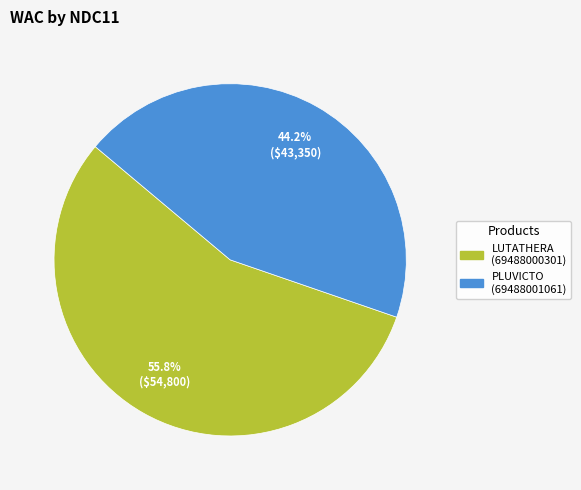

Does any single category account for the majority?

Yes